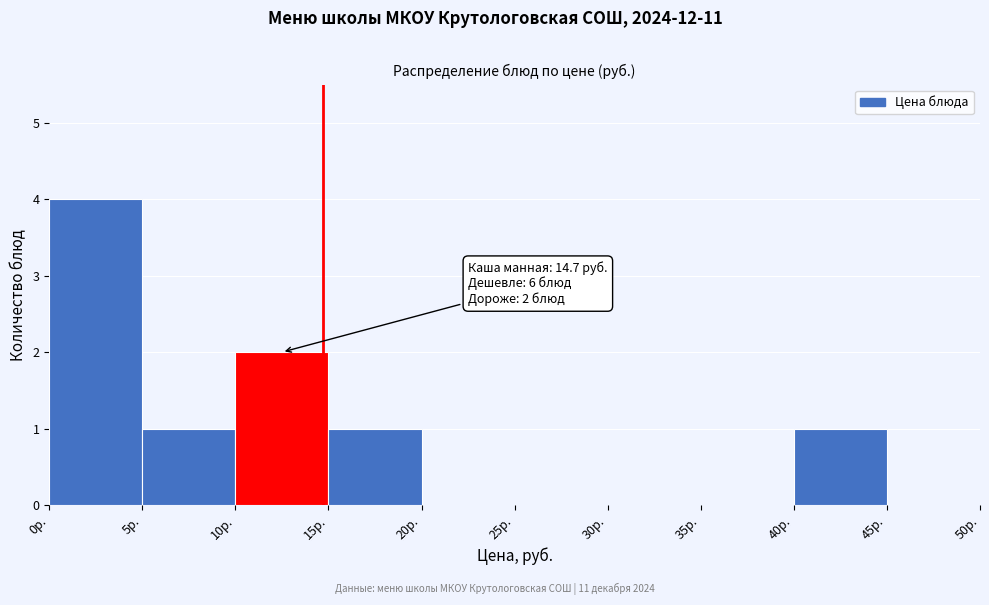

Which range on the x-axis has the tallest bar?

0 to 5